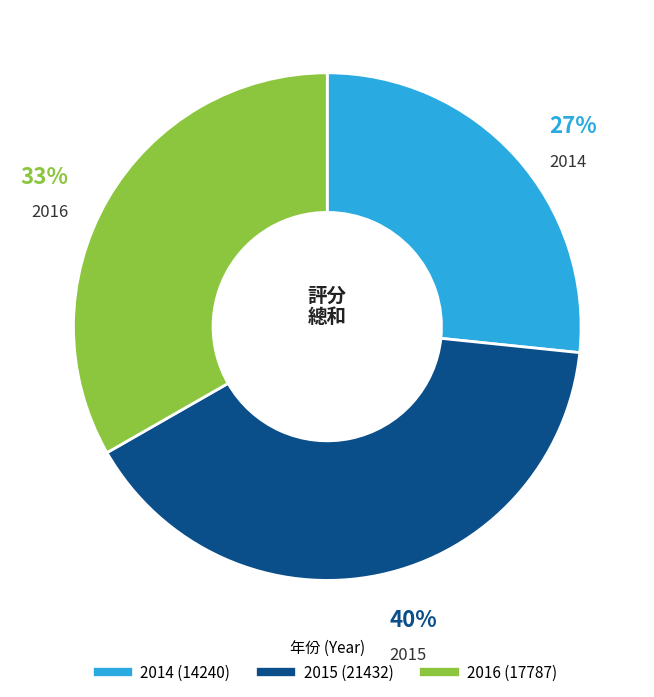

Do 2016 and 2014 together represent more than half of the pie?

Yes